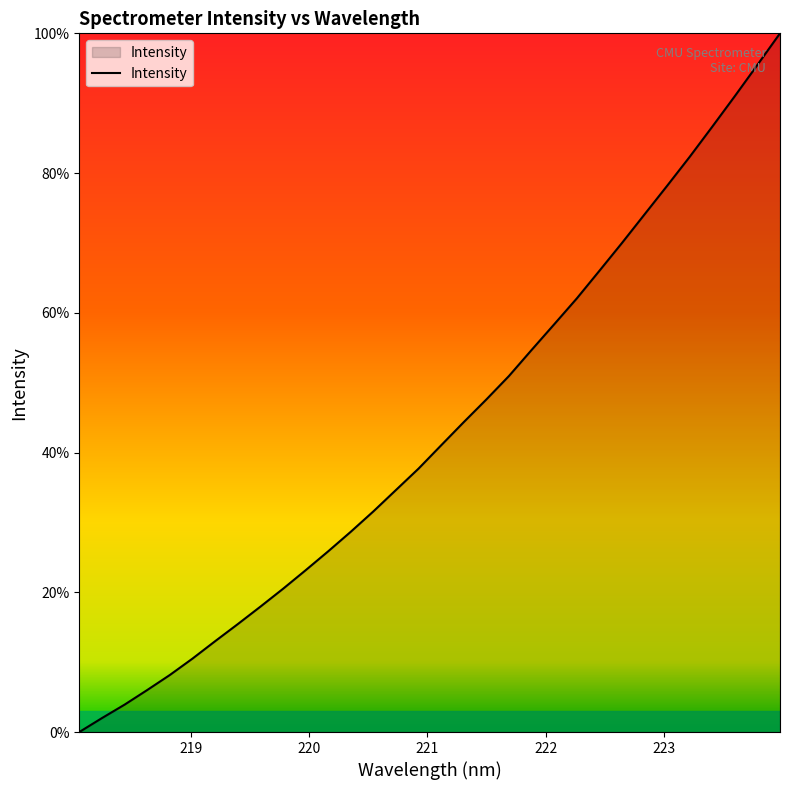

What is the maximum value shown in the chart?

100.0